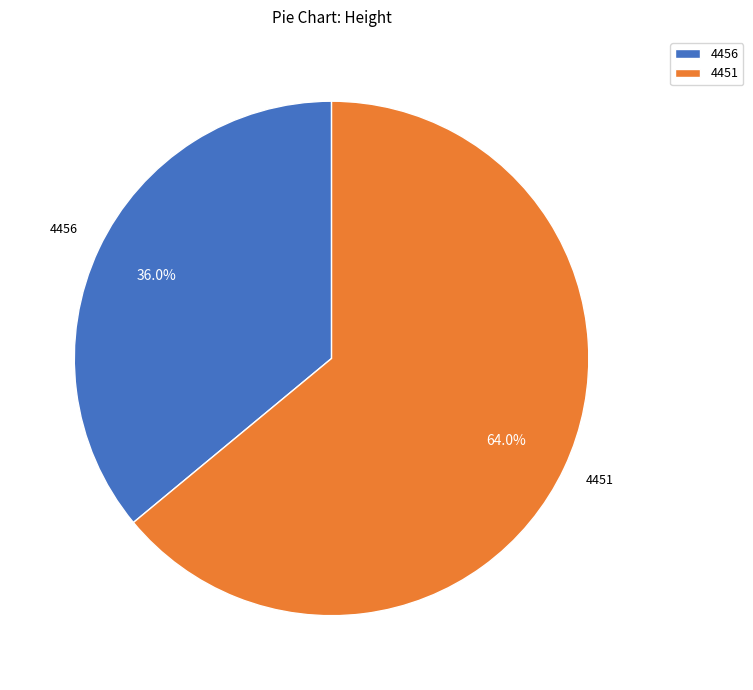

Which slice is the smallest?

4456